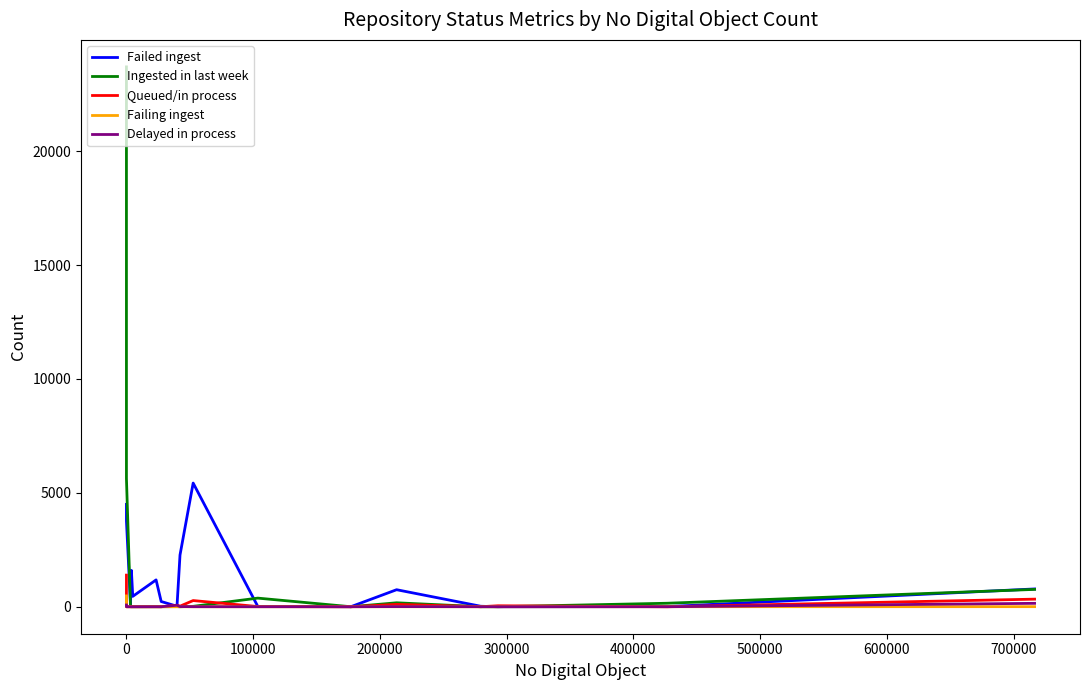

How many values in the Delayed in process series exceed 0?

8